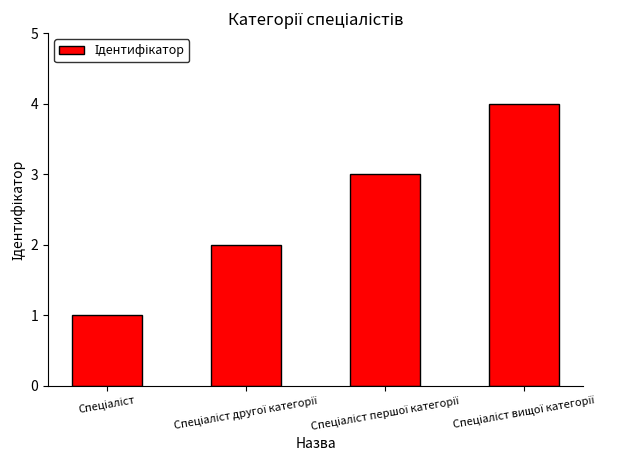

What is the greatest value displayed?

4